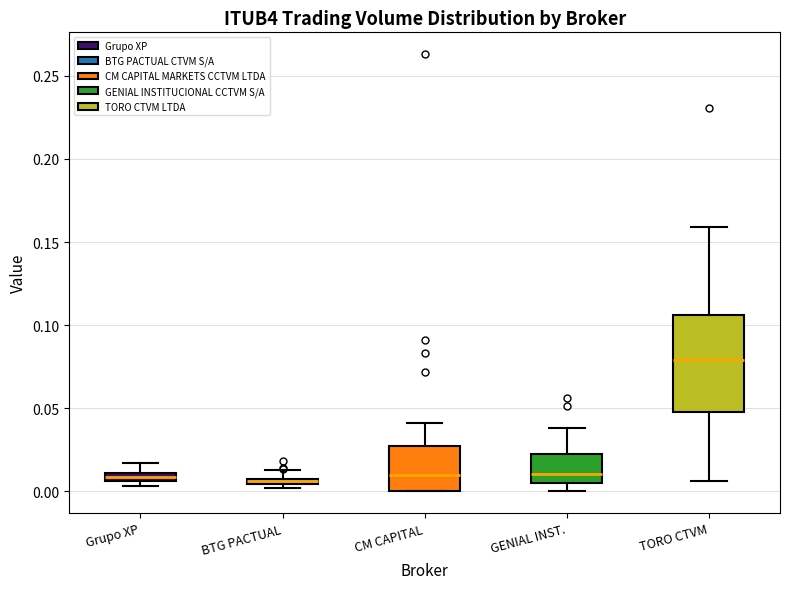

Which box's median line is the highest?

TORO CTVM